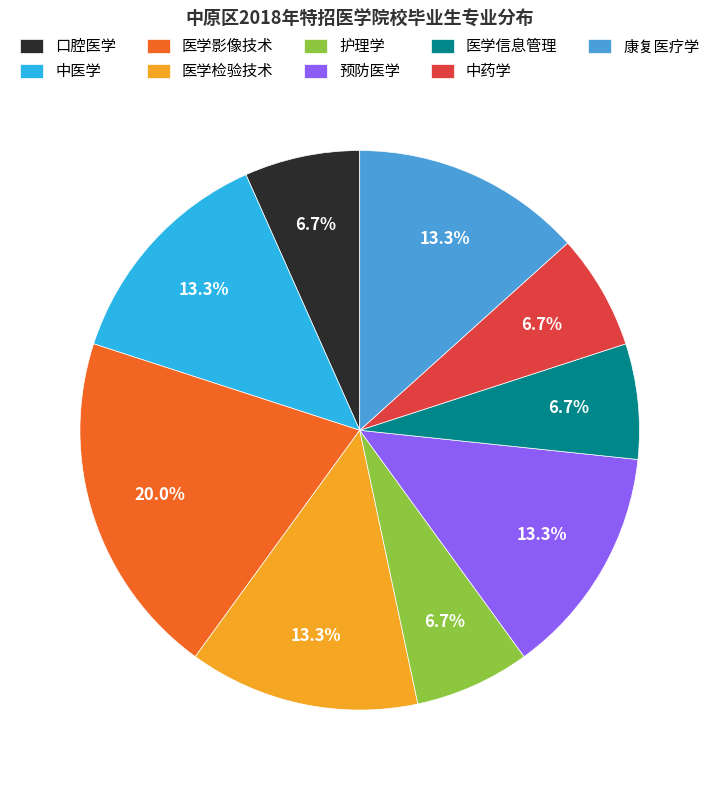

What percentage is the 中药学 slice, to the nearest percent?

7%